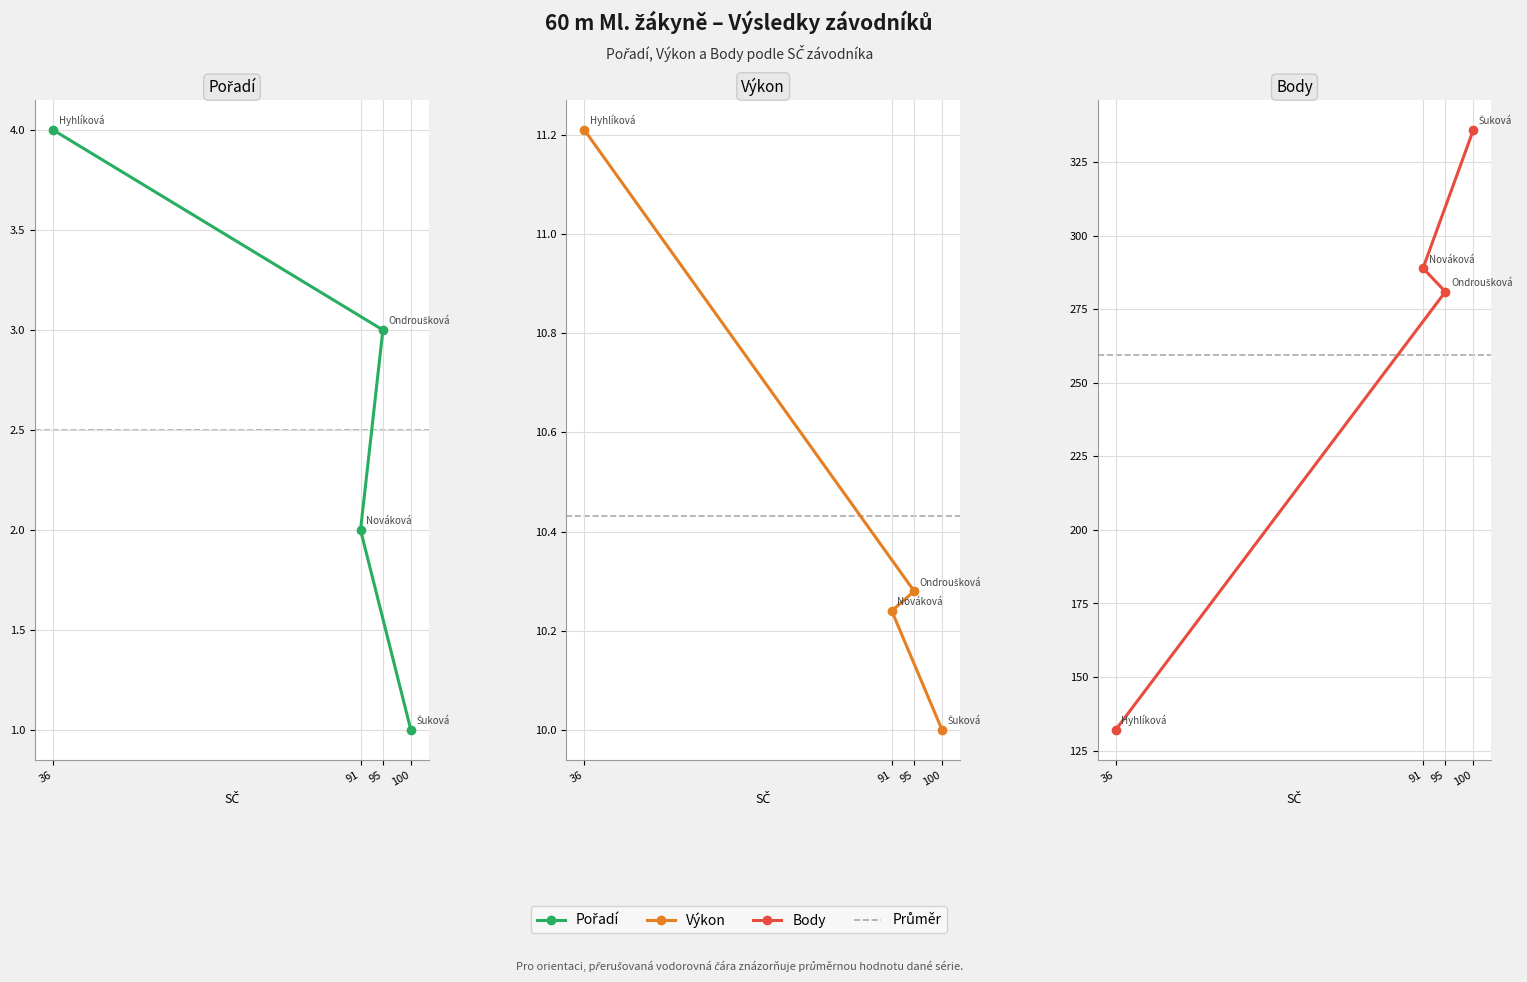

Count the number of data series in this chart.

3